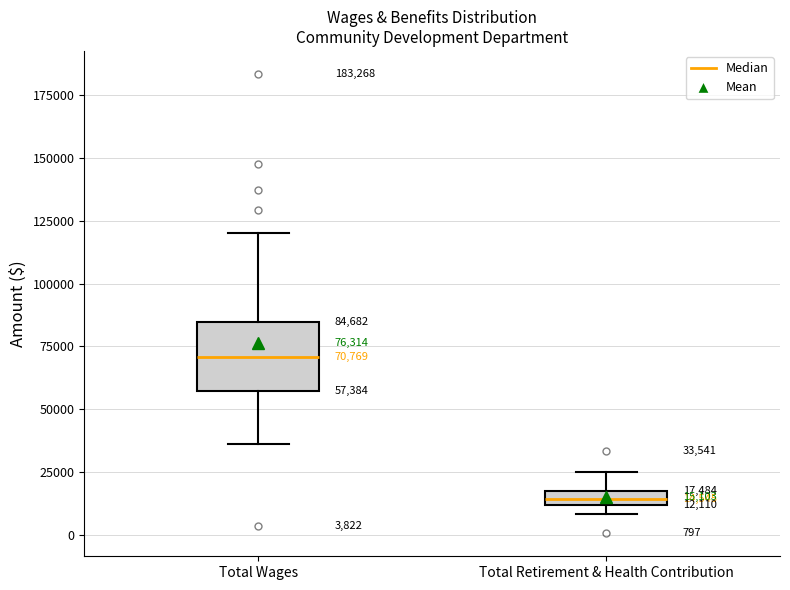

Which box has the highest median line?

Total Wages